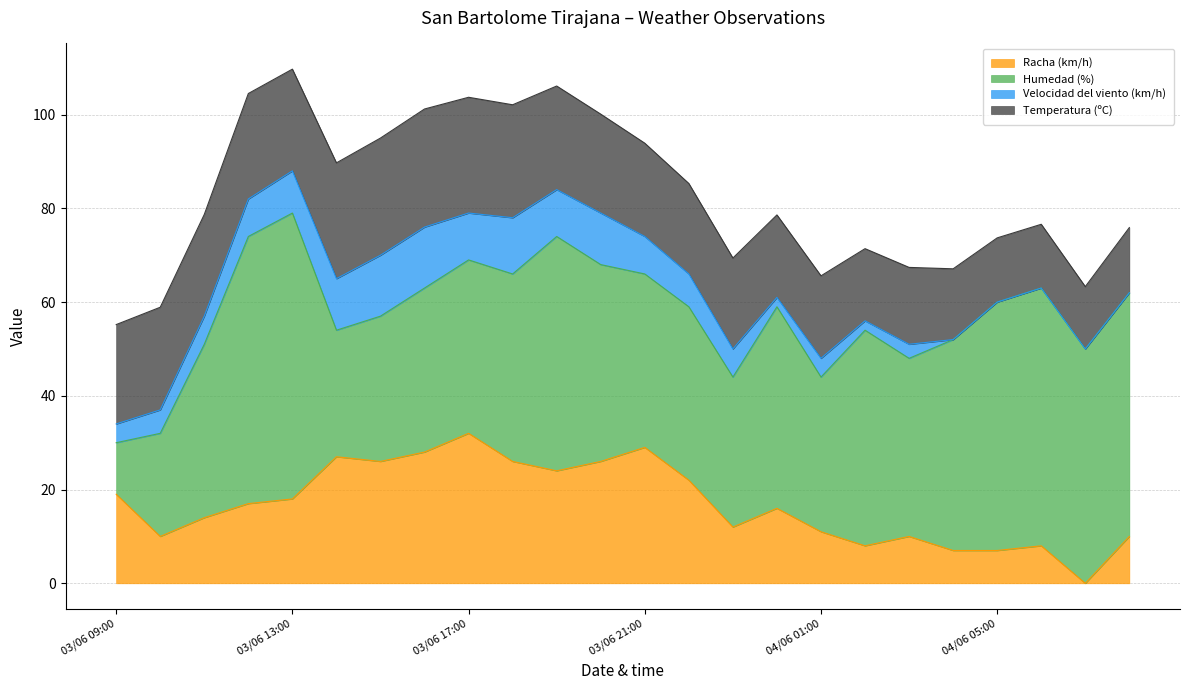

How many values in the Racha (km/h) series exceed 17?

11